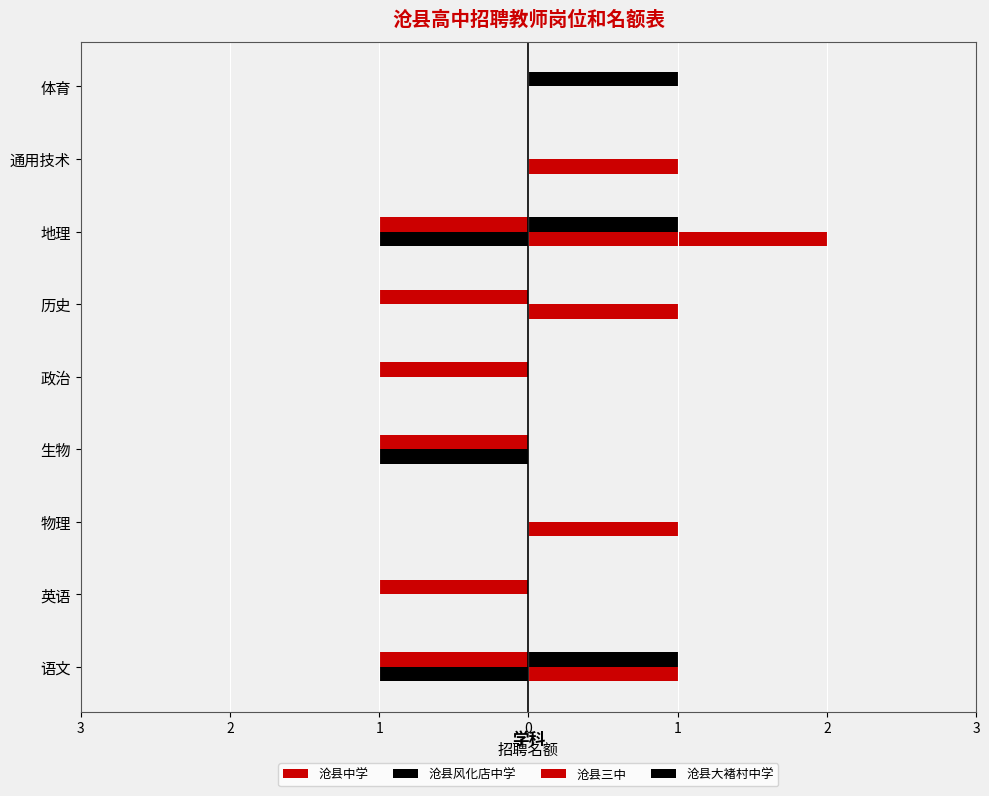

What is the maximum value shown in the chart?

2